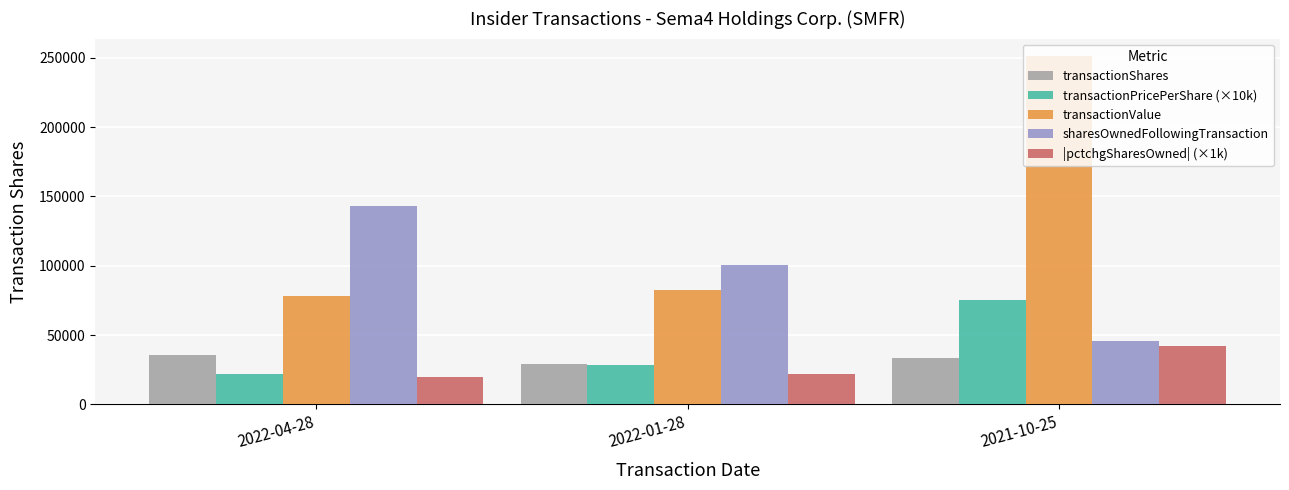

What are all the series names shown in the legend?

transactionShares, transactionPricePerShare (×10k), transactionValue, sharesOwnedFollowingTransaction, |pctchgSharesOwned| (×1k)